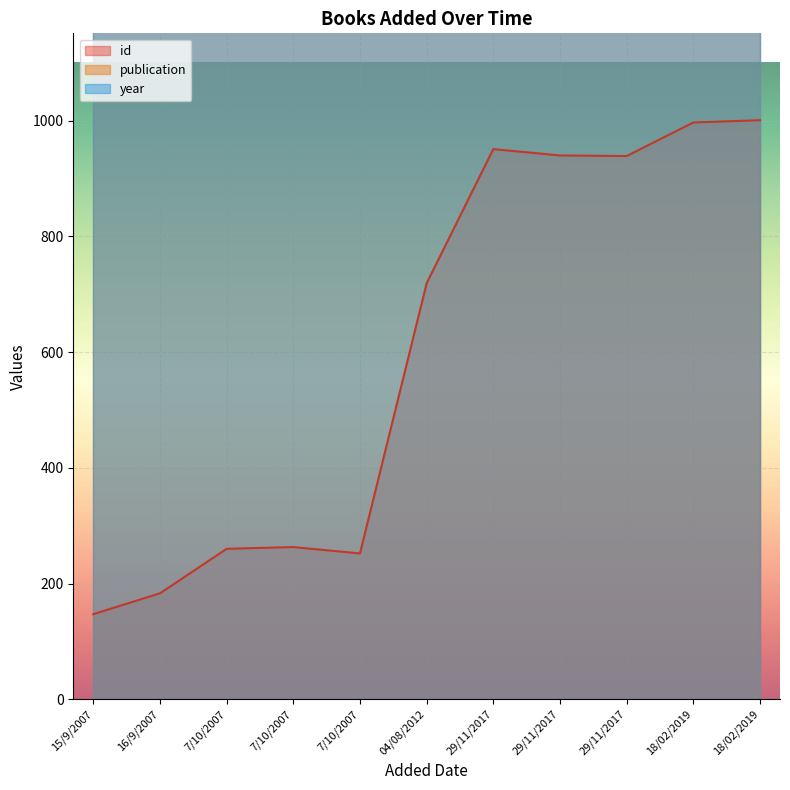

True or false: year and publication intersect in this chart.

False